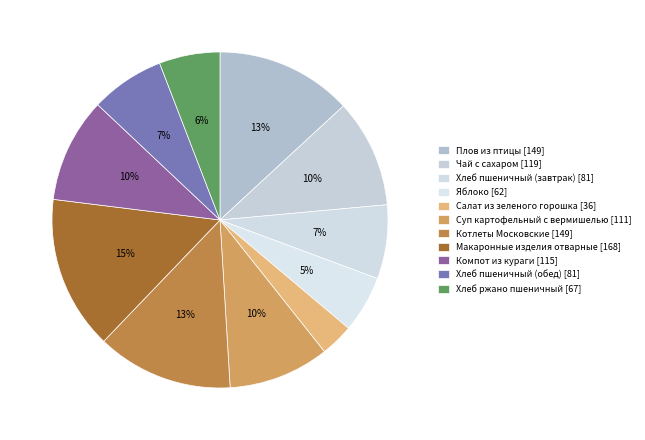

What portion of the pie excludes Чай с сахаром?

89.6%